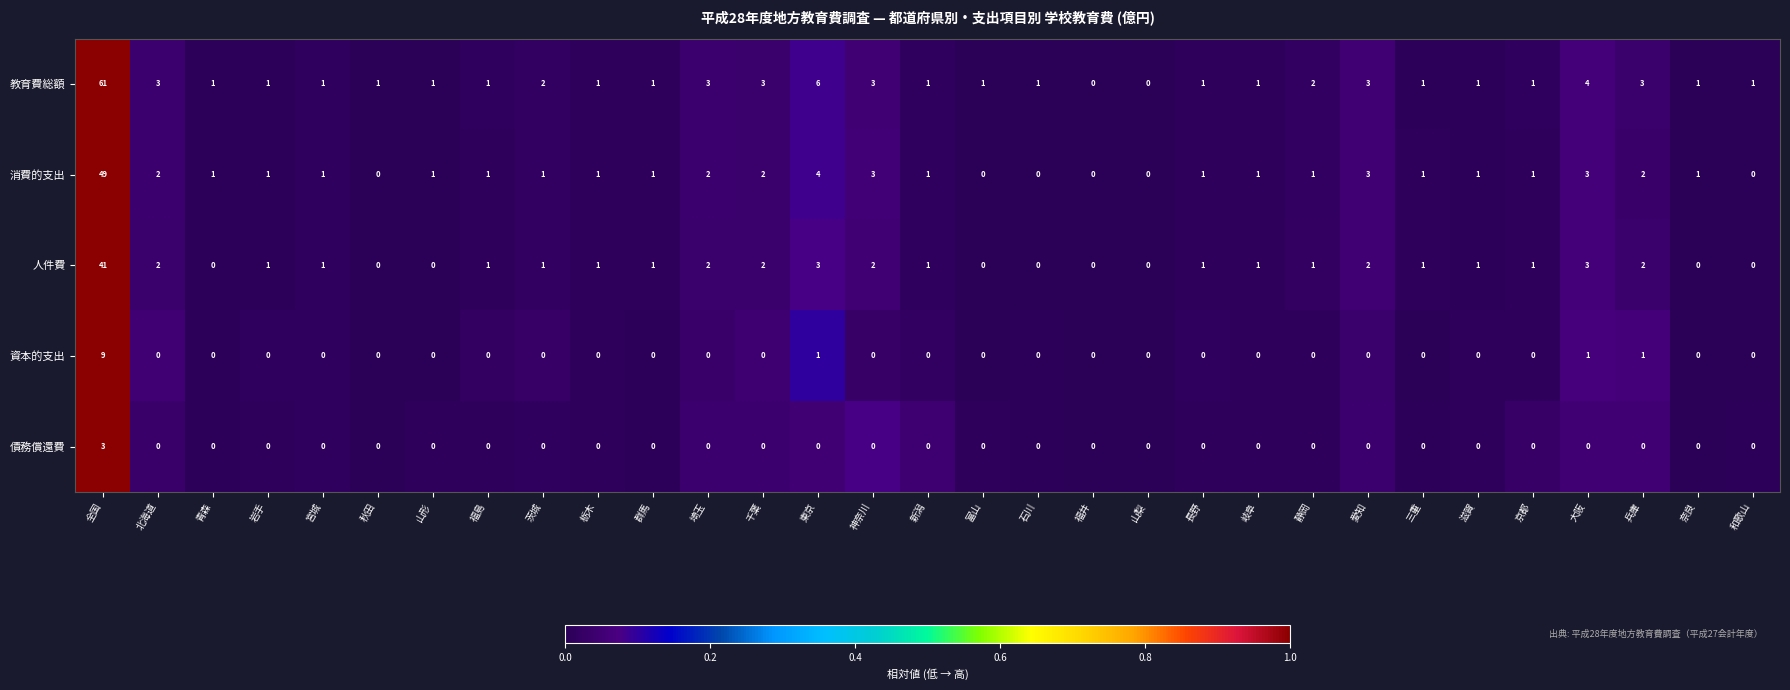

Which series has the widest spread of values?

教育費総額